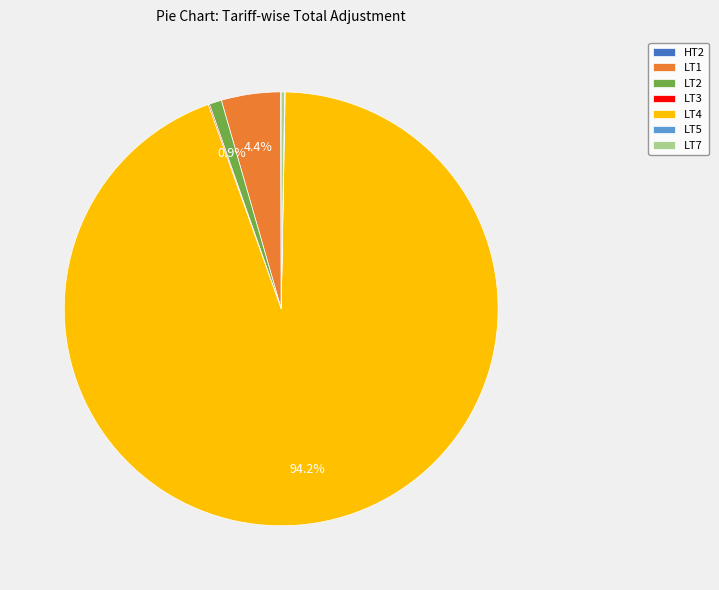

Which slice represents more than half of the pie?

LT4